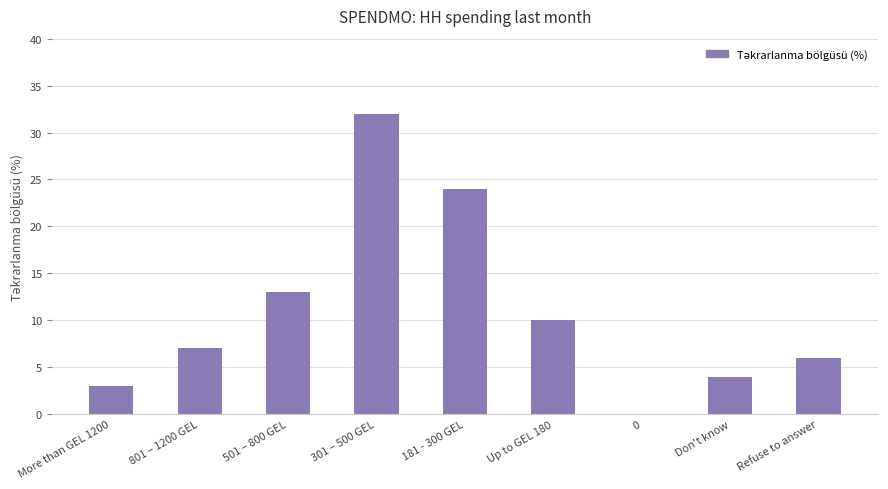

How many categories are shown in the chart?

9